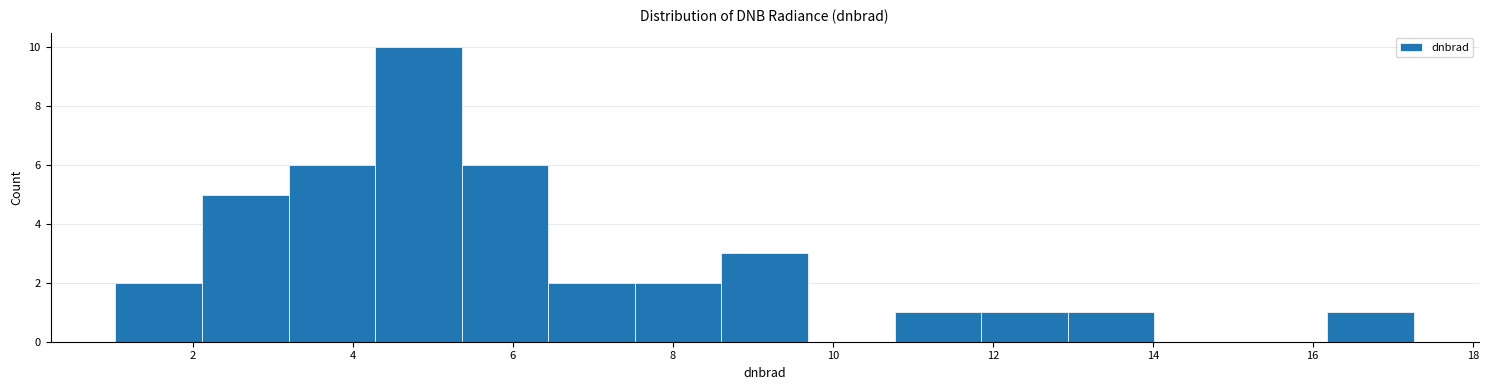

Reading left to right, transcribe this chart: for each bar, give the range it covers on the x-axis and its height. Neither the bar edges nor the heights are printed on the chart, so give them approximately, as read against the axes.

1.0 to 2.2: 2
2.2 to 3.2: 5
3.2 to 4.2: 6
4.2 to 5.4: 10
5.4 to 6.4: 6
6.4 to 7.6: 2
7.6 to 8.6: 2
8.6 to 9.6: 3
9.6 to 10.8: 0
10.8 to 11.8: 1
11.8 to 13.0: 1
13.0 to 14.0: 1
14.0 to 15.2: 0
15.2 to 16.2: 0
16.2 to 17.2: 1